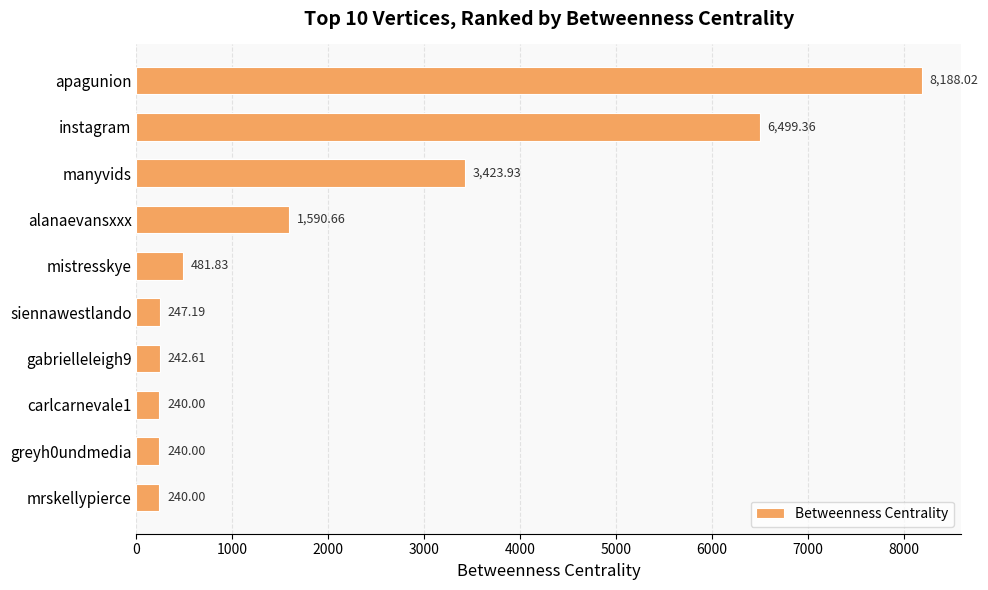

Which has a higher value, siennawestlando or carlcarnevale1?

siennawestlando